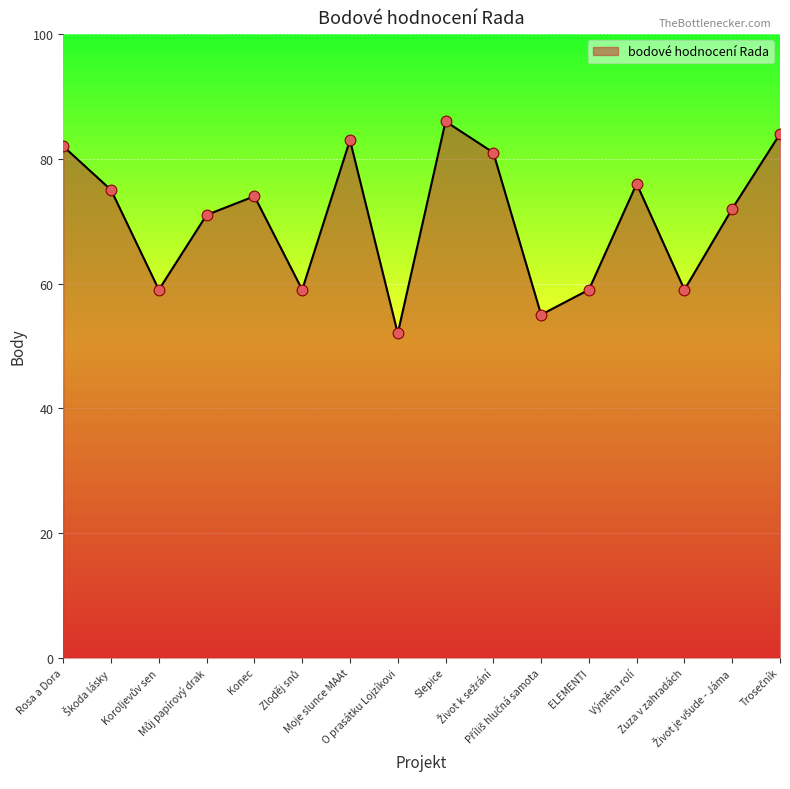

What is the minimum value shown in the chart?

52